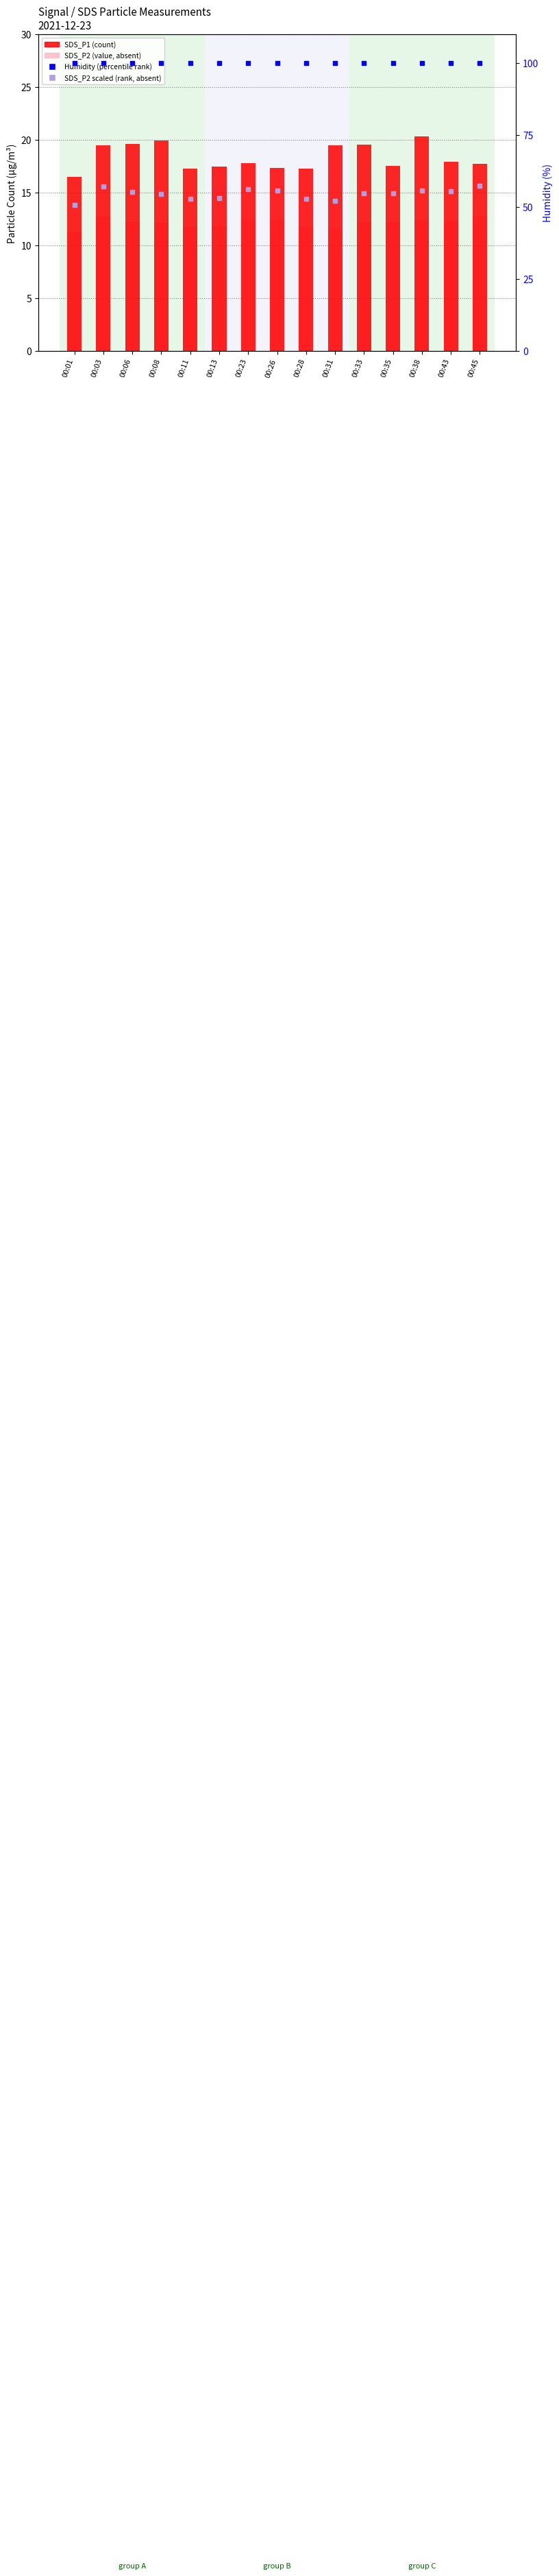

Which series has the largest total across all categories?

Humidity (percentile rank)